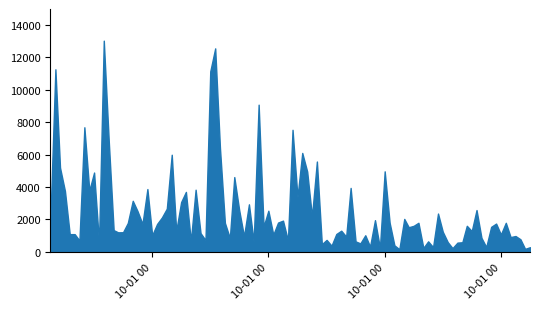

What is the sum of all values?

249589.7